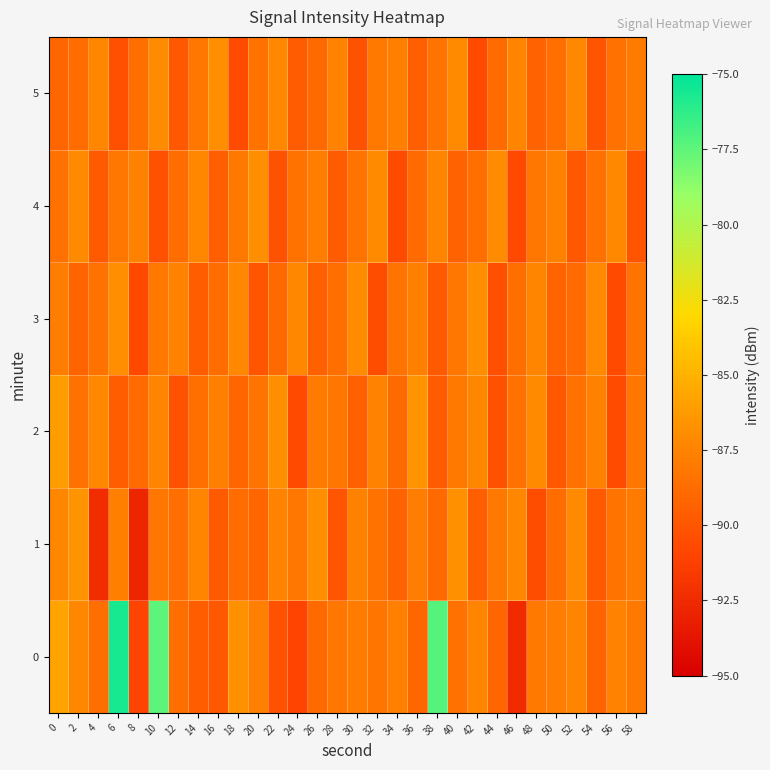

At which category is the sum across all series the highest?

10